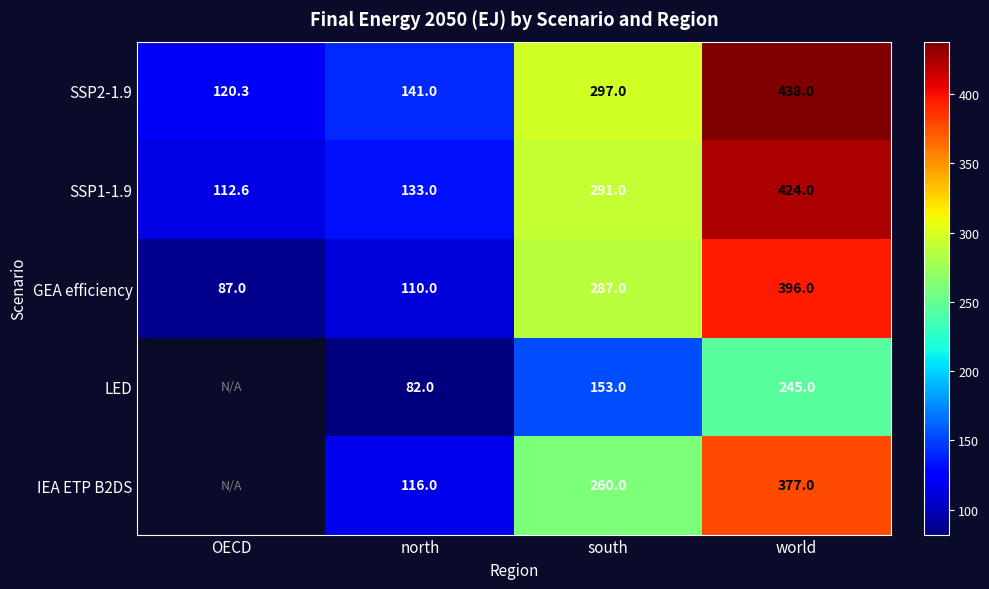

Rank the categories by SSP1-1.9 value from lowest to highest.

OECD, north, south, world